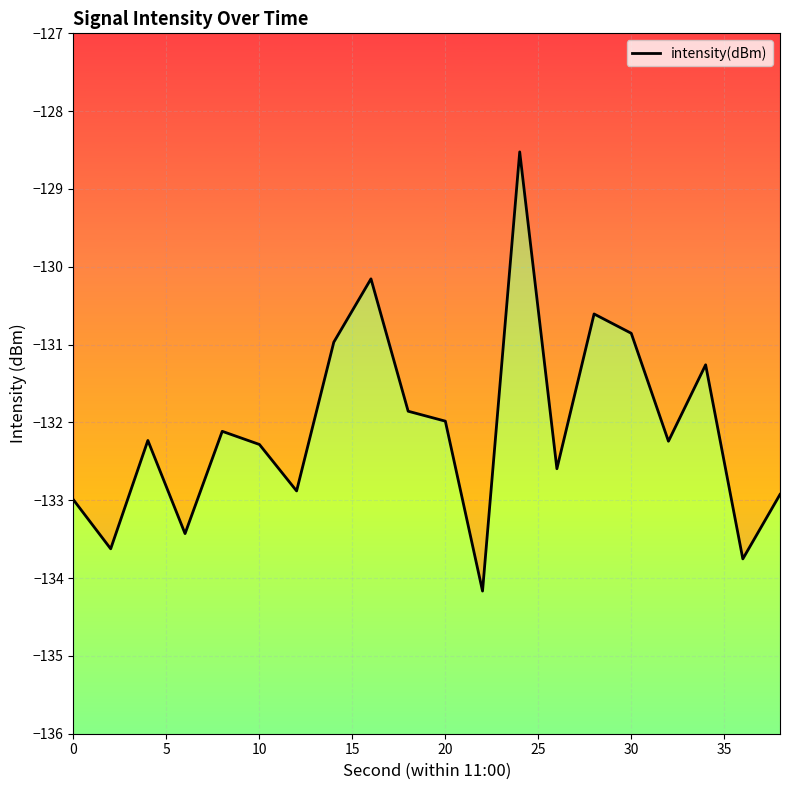

How many values are below -132?

12